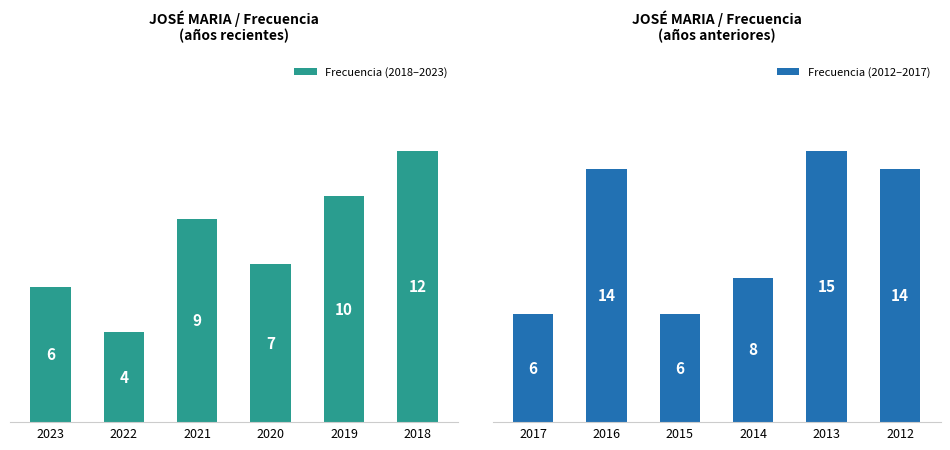

Rank the categories by Frecuencia (2018–2023) value from lowest to highest.

2022, 2023, 2020, 2021, 2019, 2018